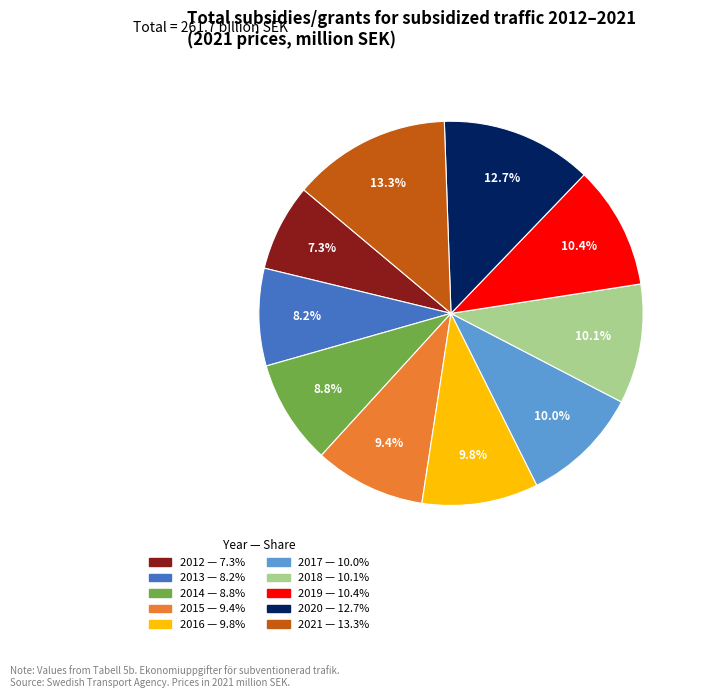

Between 2020 and 2013, which is larger?

2020